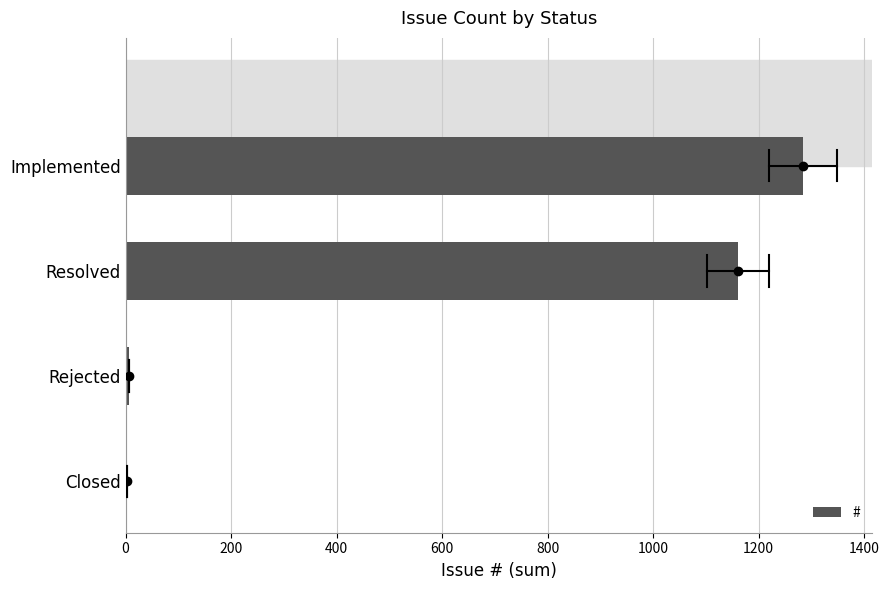

Count the number of data series in this chart.

1